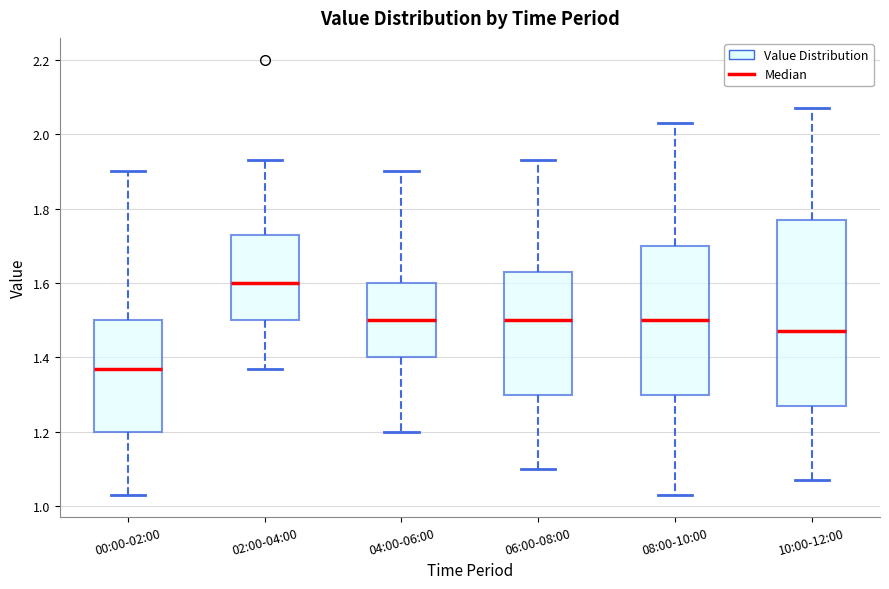

Which box's median line is the highest?

02:00-04:00